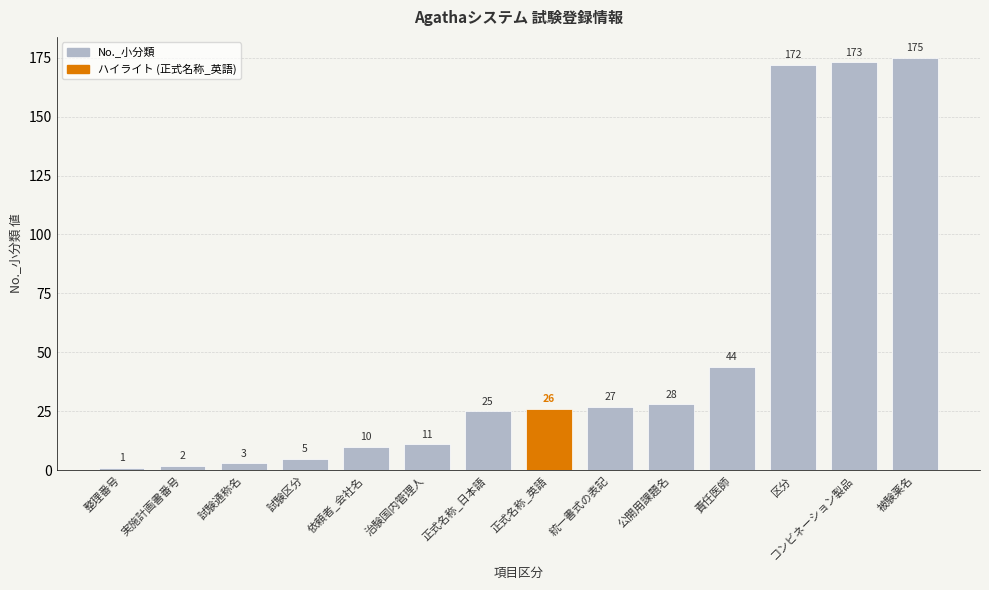

What is the difference between the maximum and minimum values?

174